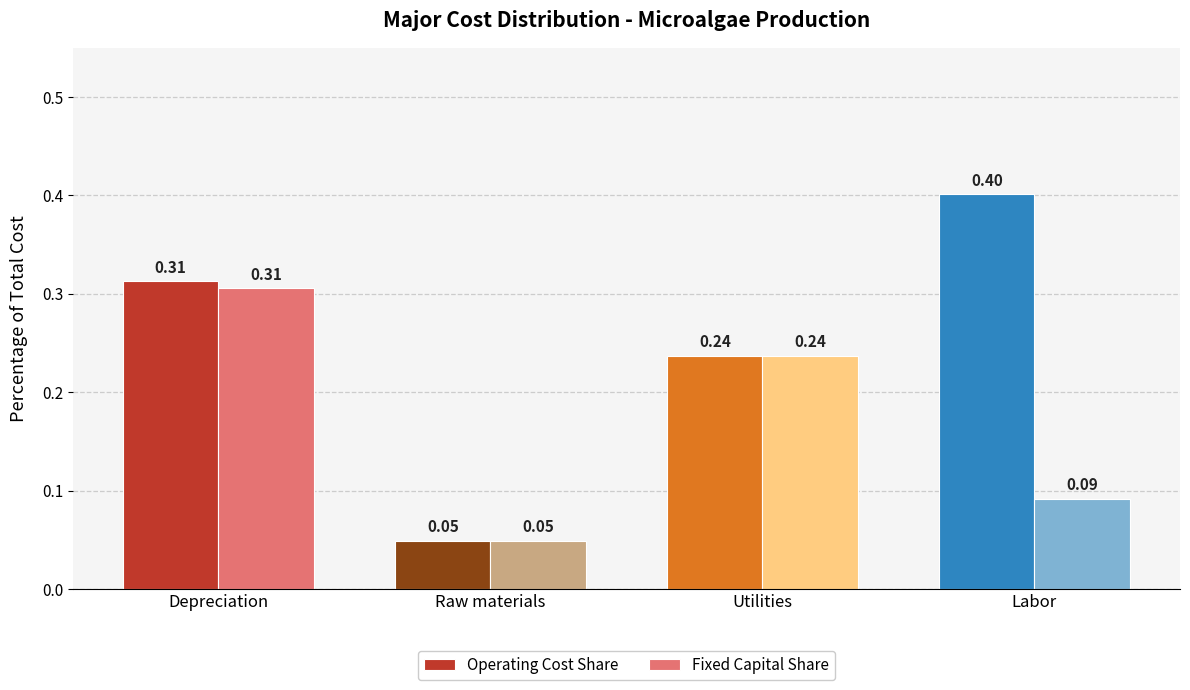

How many bars are there in each group?

2